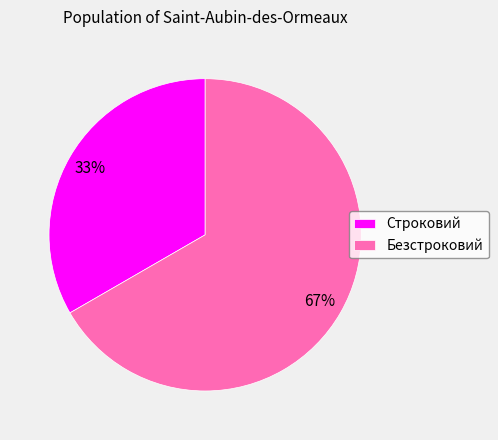

To the nearest percent, what percentage of the pie is Строковий?

33%